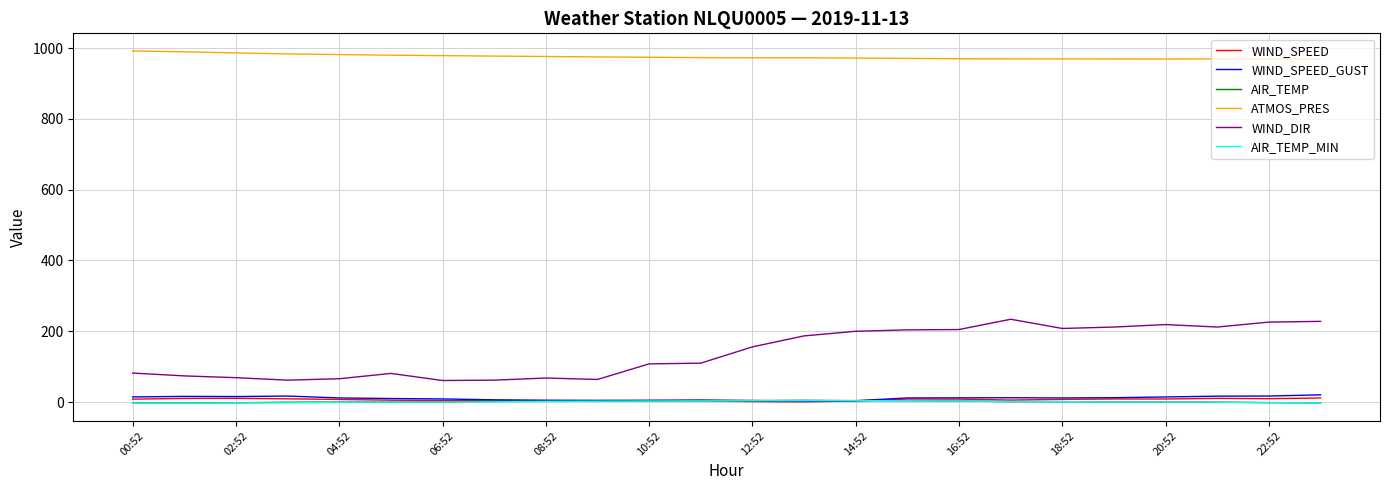

How many distinct data groups are displayed?

6